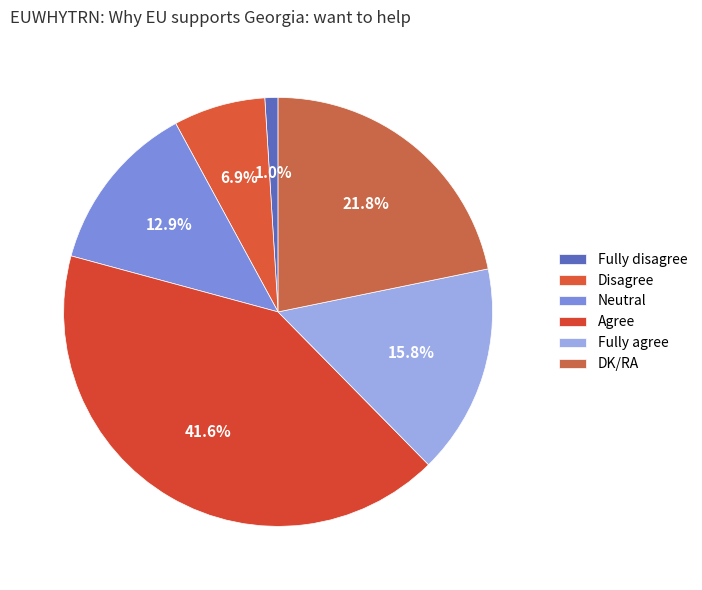

To the nearest percent, what is the difference between the Agree and Disagree slice percentages?

35%